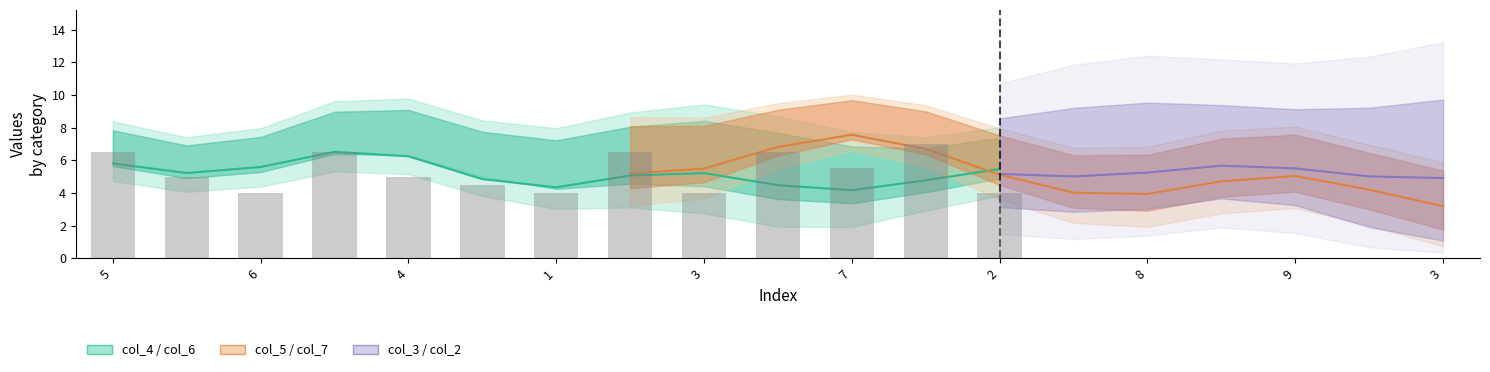

Is the value of col_2 at 3 greater than the value of col_3 at 9?

Yes